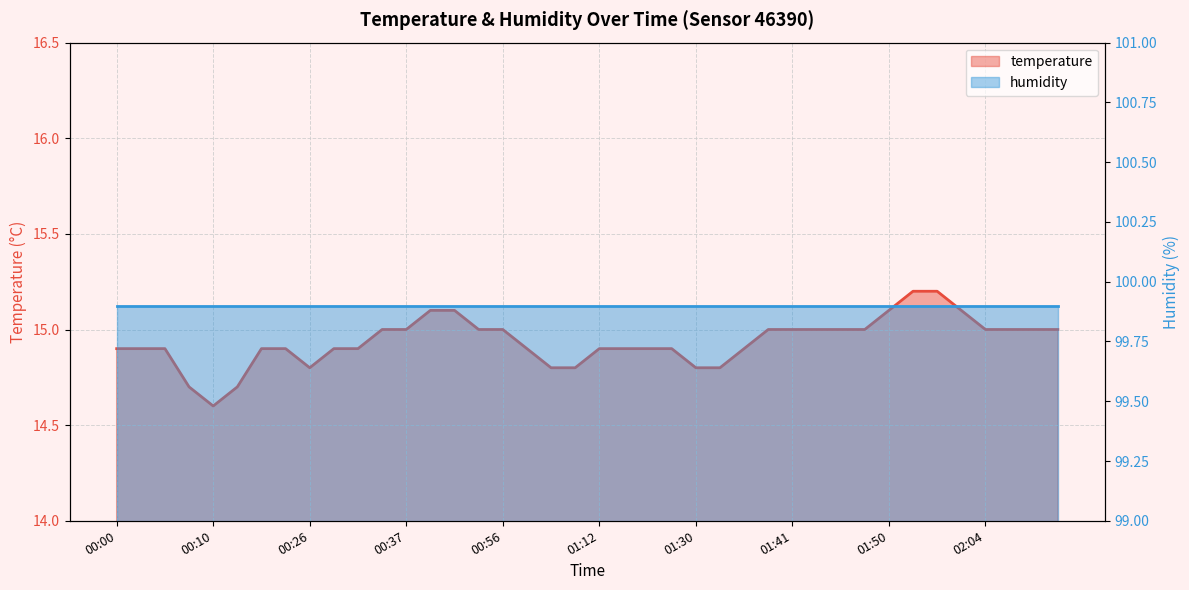

Reading right to left, what are all the values shown in this chart?

15.0	15.0	15.0	15.0	15.1	15.2	15.2	15.1	15.0	15.0	15.0	15.0	15.0	14.9	14.8	14.8	14.9	14.9	14.9	14.9	14.8	14.8	14.9	15.0	15.0	15.1	15.1	15.0	15.0	14.9	14.9	14.8	14.9	14.9	14.7	14.6	14.7	14.9	14.9	14.9